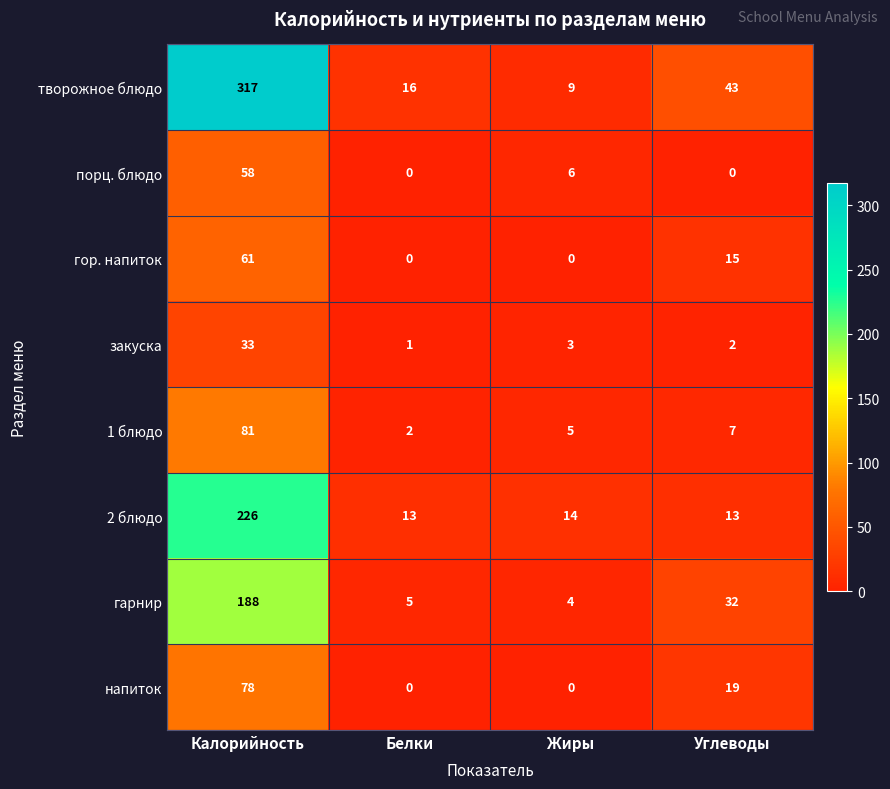

Is it true that 2 блюдо equals 5 at Углеводы?

False